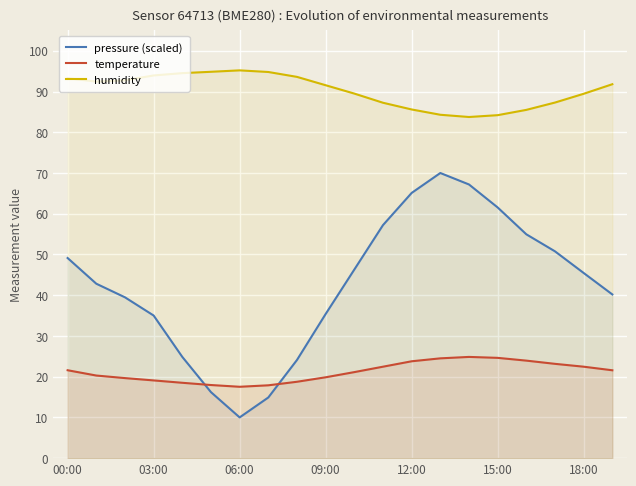

The humidity series shows 95.2 at 06:00. True or false?

True